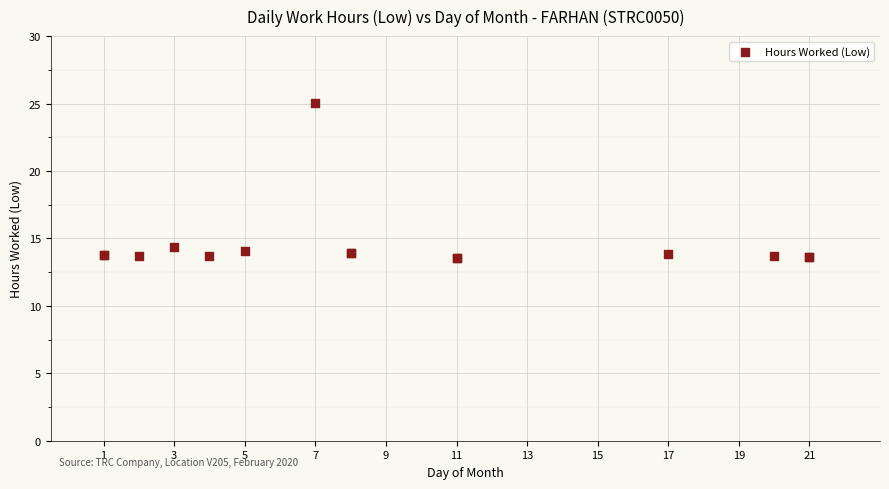

What Y value in the scatter plot is closest to 19?

14.4